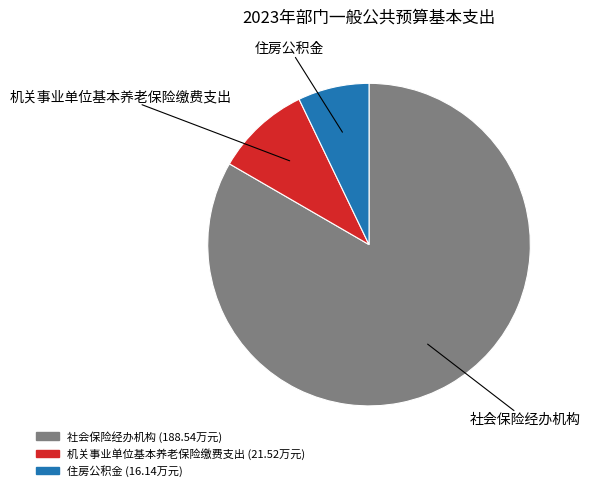

Do 社会保险经办机构 and 机关事业单位基本养老保险缴费支出 together represent more than half of the pie?

Yes